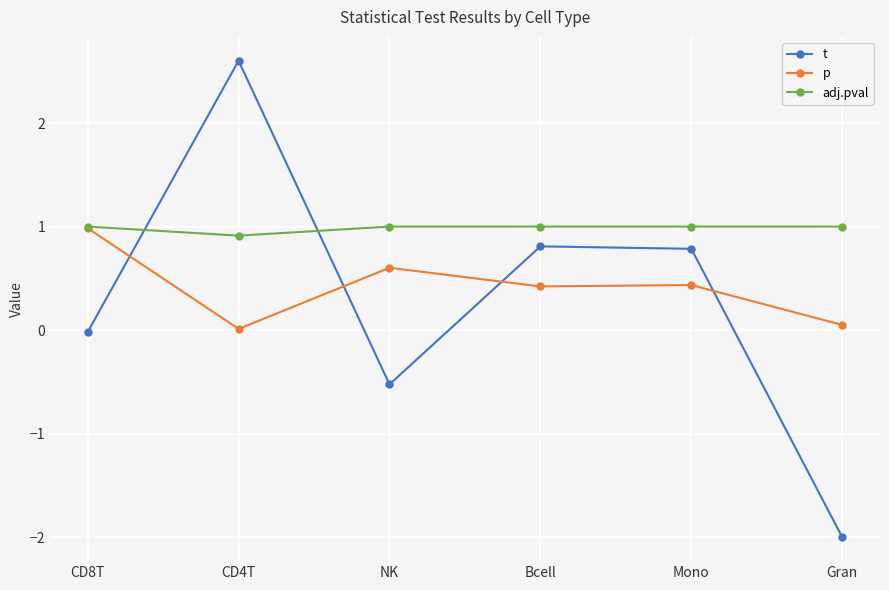

Is it true that t equals 1.2 at Bcell?

False